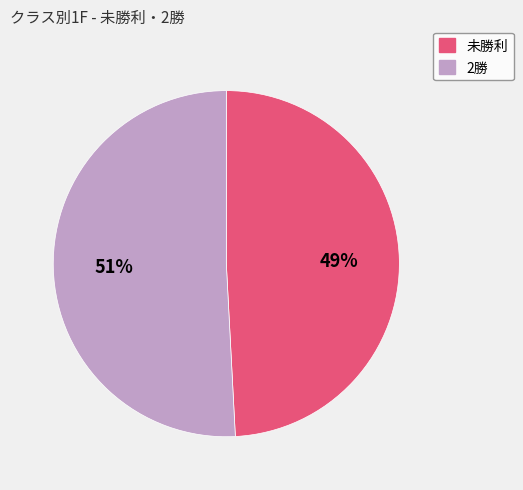

Which slice represents more than half of the pie?

2勝